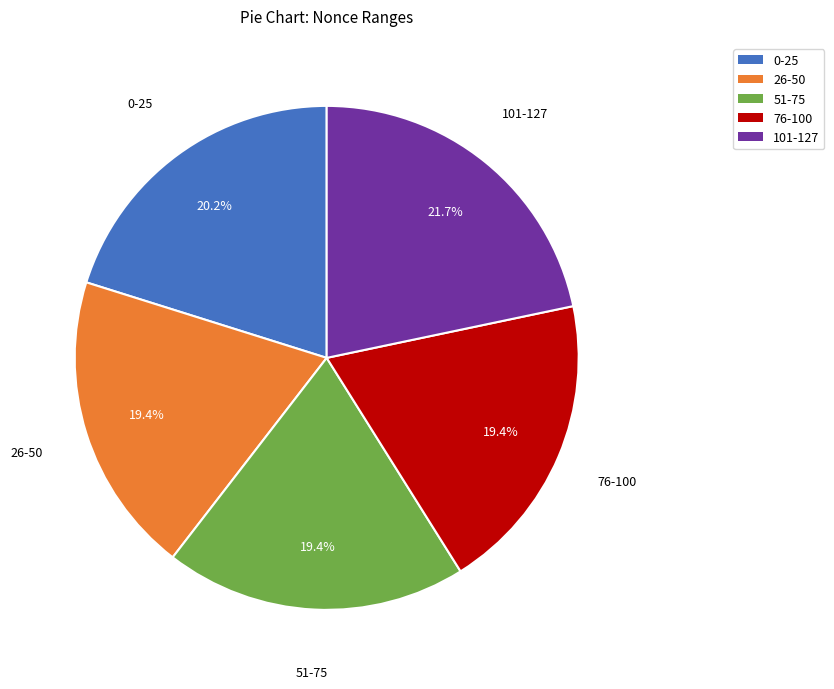

Which slice is the largest?

101-127